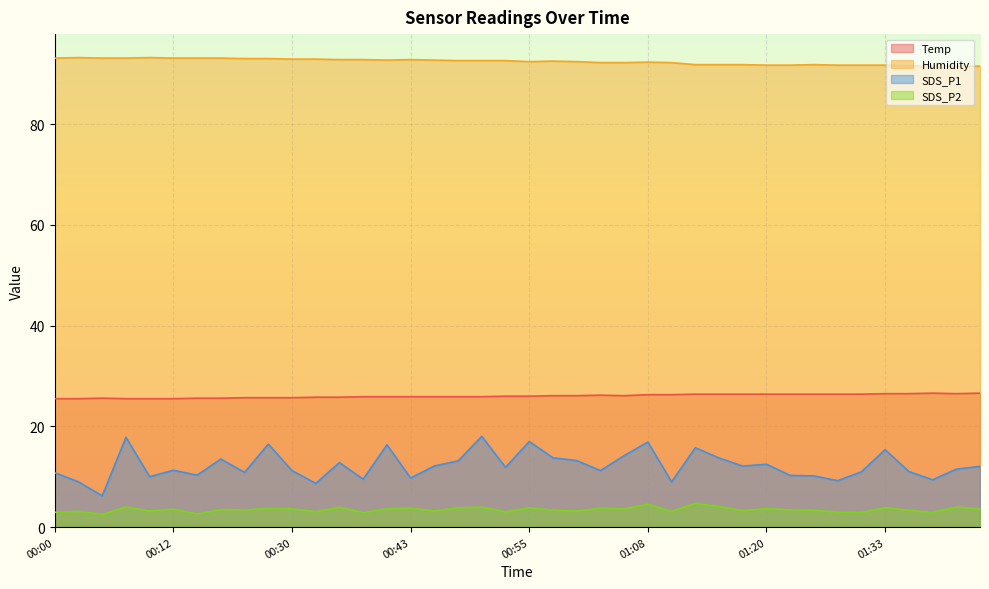

True or false: Humidity and SDS_P2 cross at least once.

False